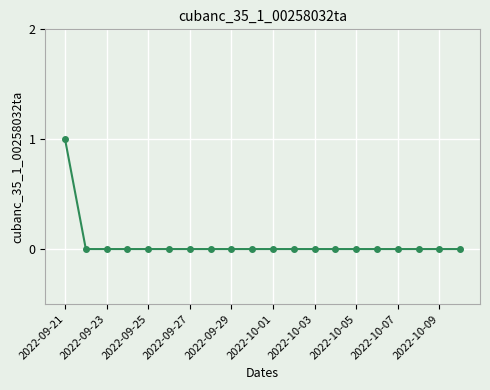

Is this an area chart (filled region under the line)?

No